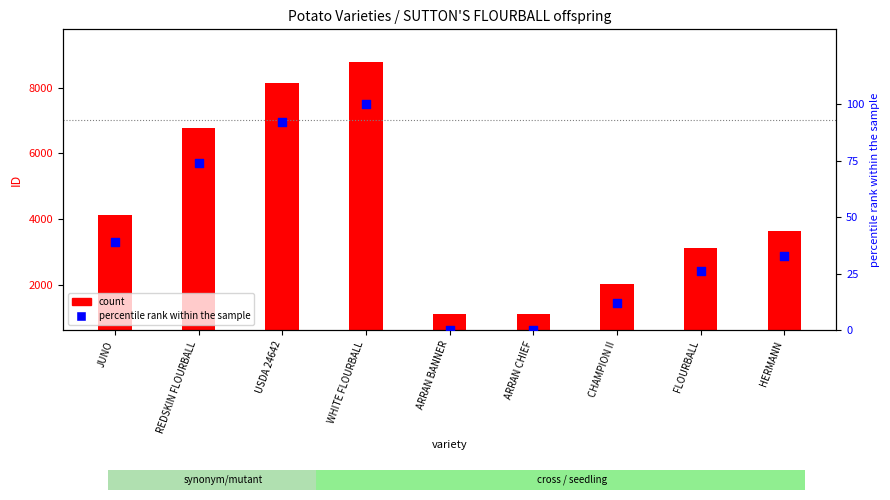

At which category is the sum across all series the highest?

WHITE FLOURBALL